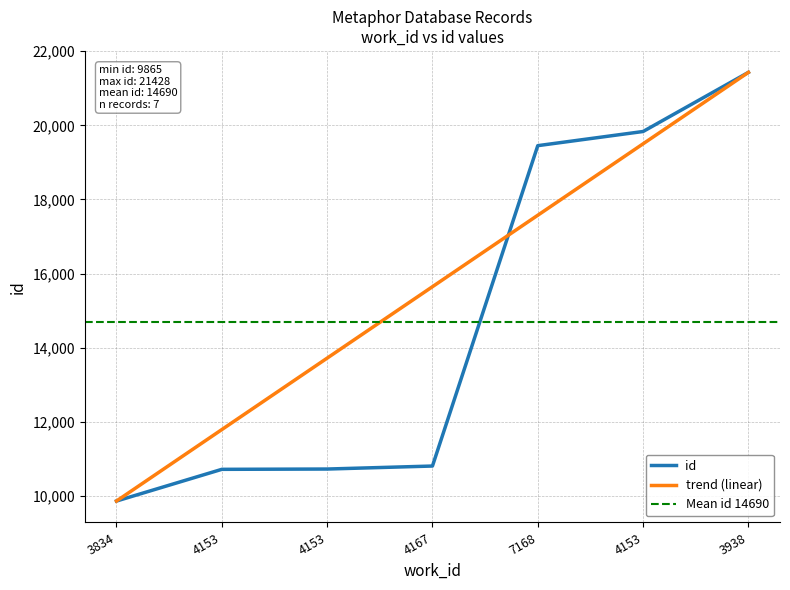

What is the ratio of the value at 7168 to the value at 3834?

2.0